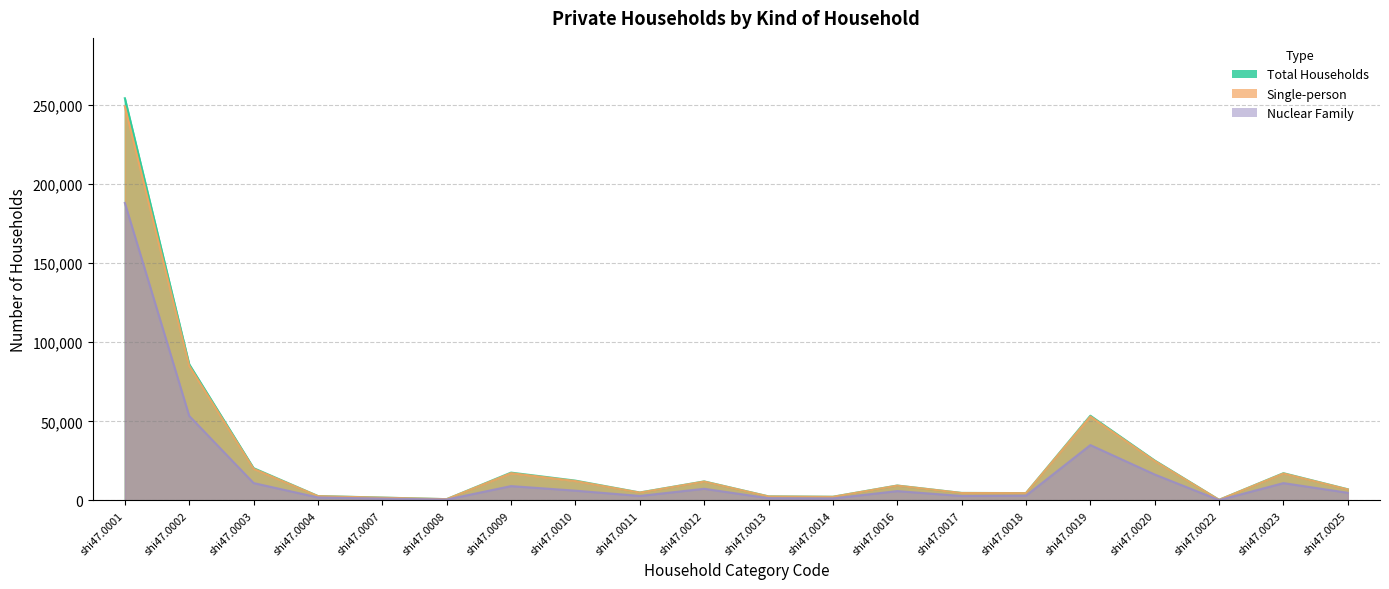

What are all the series names shown in the legend?

Total Households, Single-person, Nuclear Family